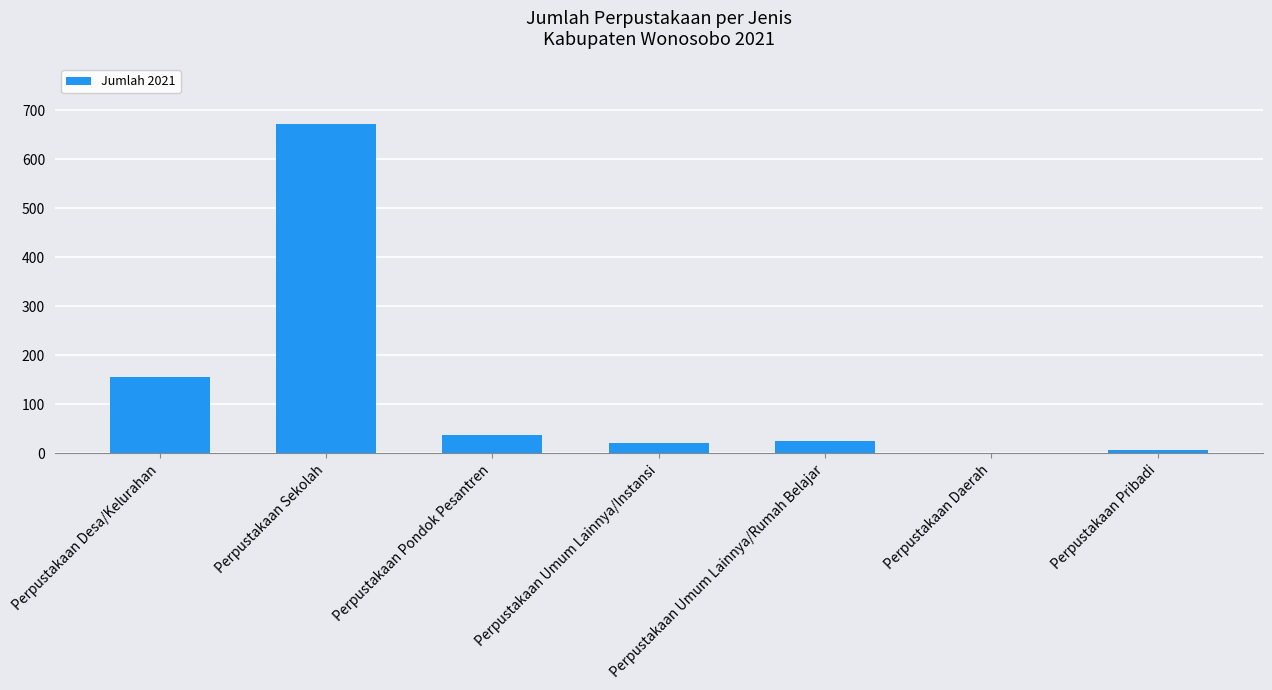

What is the greatest value displayed?

673